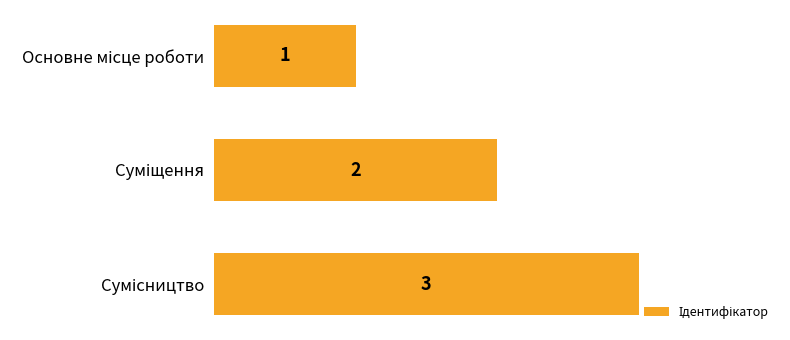

What is the maximum value shown in the chart?

3